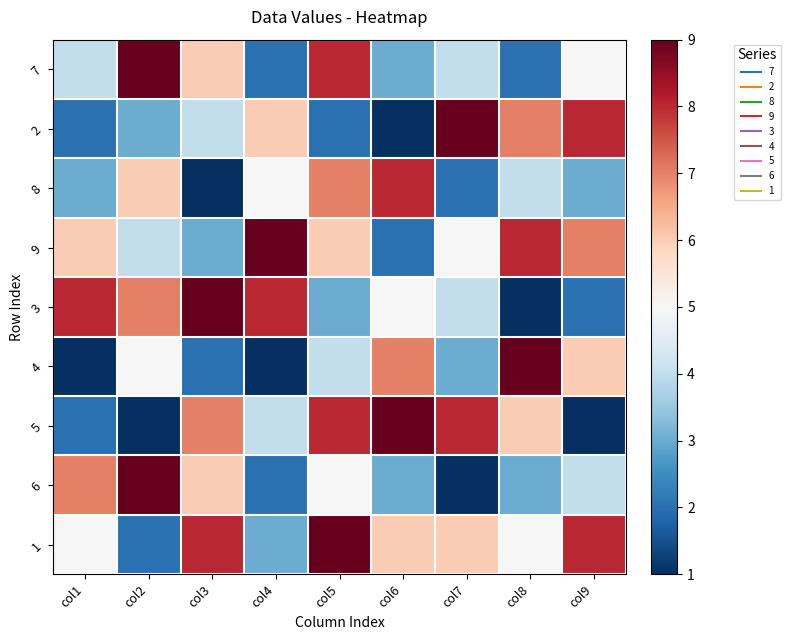

At how many categories does at least one series exceed 5?

9